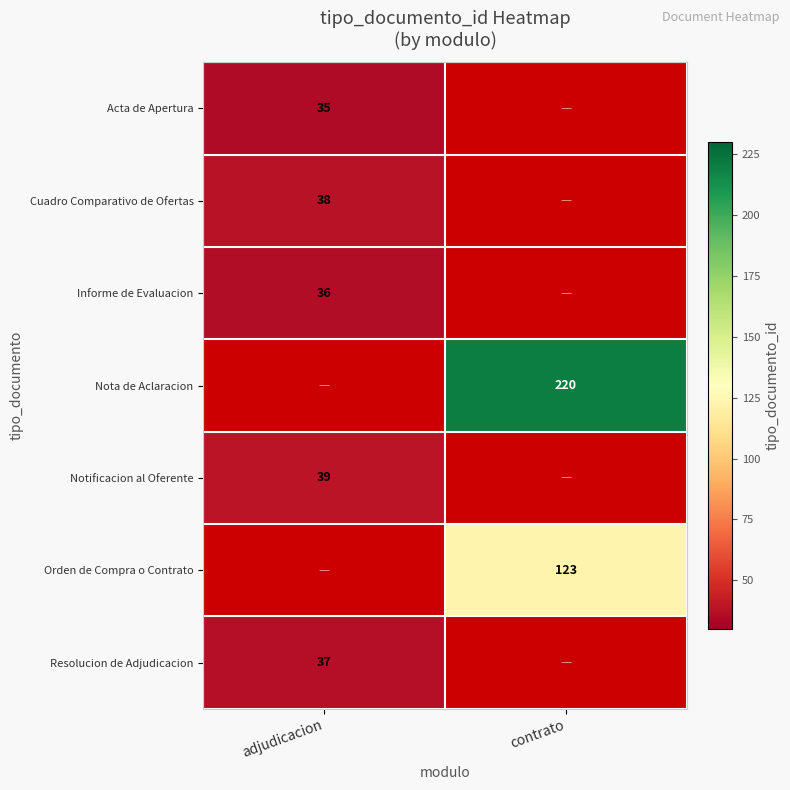

True or false: Notificacion al Oferente has a value of 39 at adjudicacion.

True